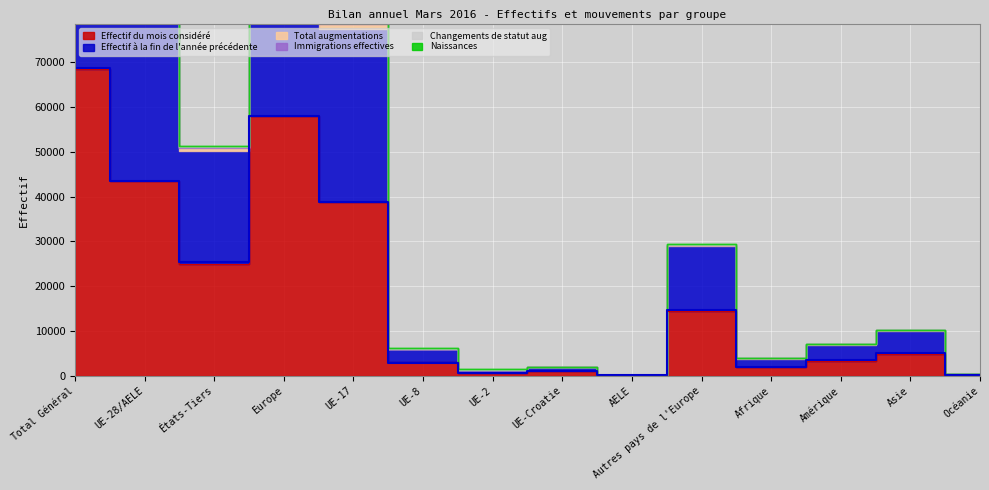

What are all the series names shown in the legend?

Effectif du mois considéré, Effectif à la fin de l'année précédente, Total augmentations, Immigrations effectives, Changements de statut aug, Naissances